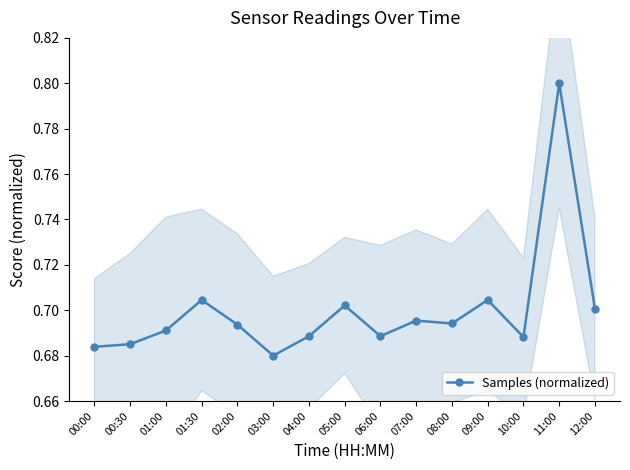

List the labels in order of value, largest first.

11:00, 01:30, 09:00, 05:00, 12:00, 07:00, 08:00, 02:00, 01:00, 06:00, 04:00, 10:00, 00:30, 00:00, 03:00